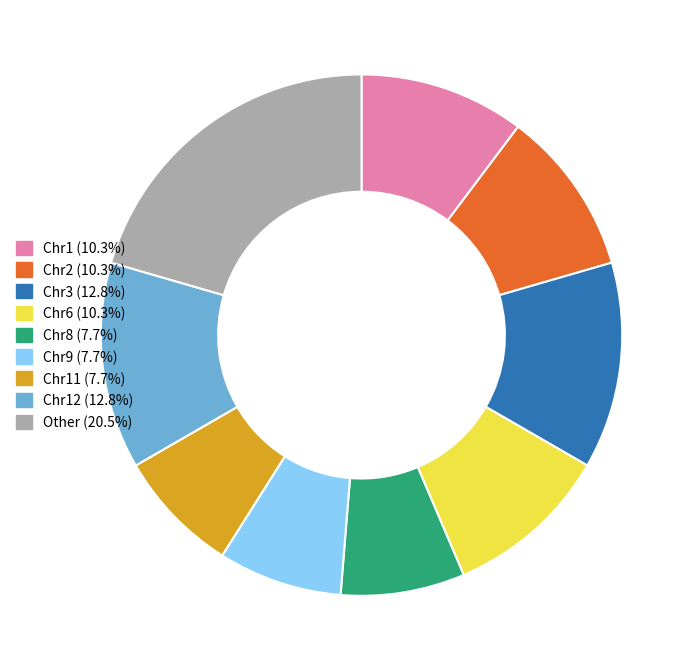

Does any single category account for the majority?

No